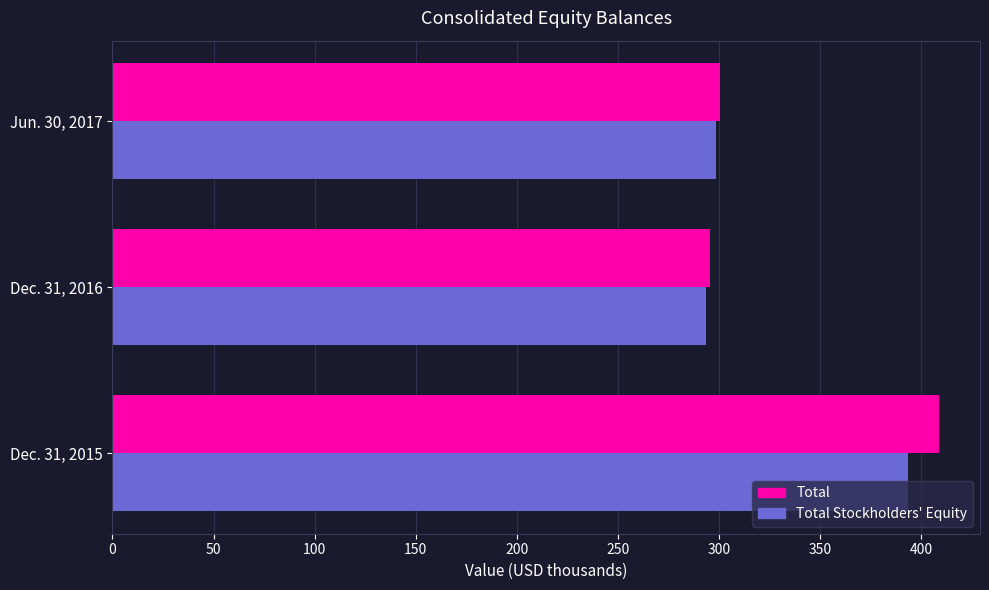

Which series changed the most between Dec. 31, 2015 and Dec. 31, 2016?

Total